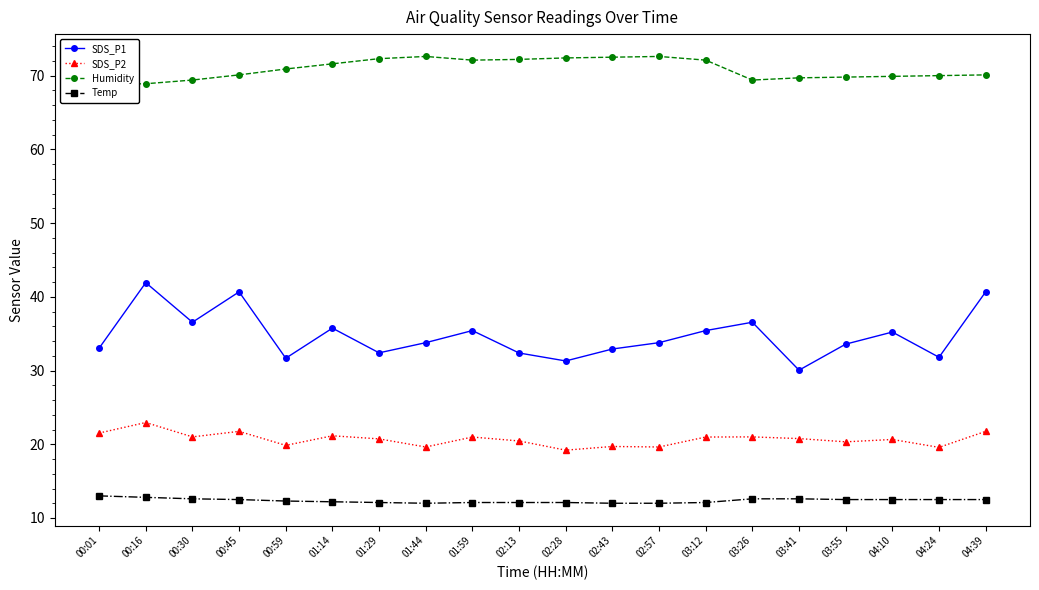

How many series are shown in this chart?

4